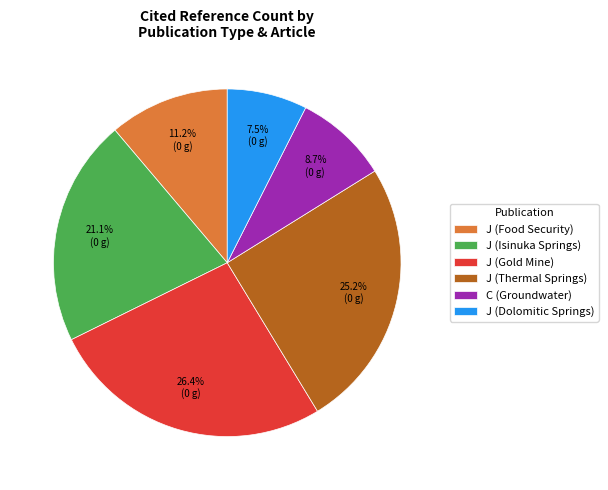

Which has a higher value, J (Food Security) or J (Gold Mine)?

J (Gold Mine)